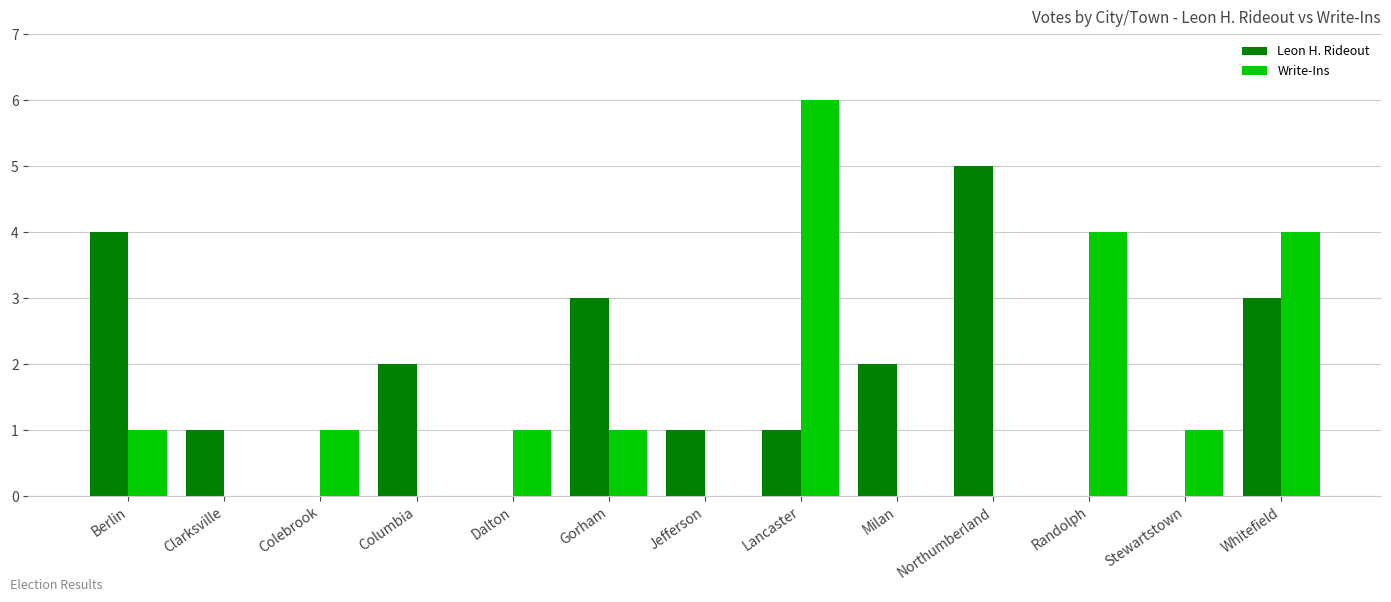

What is the total value across all series at Whitefield?

7